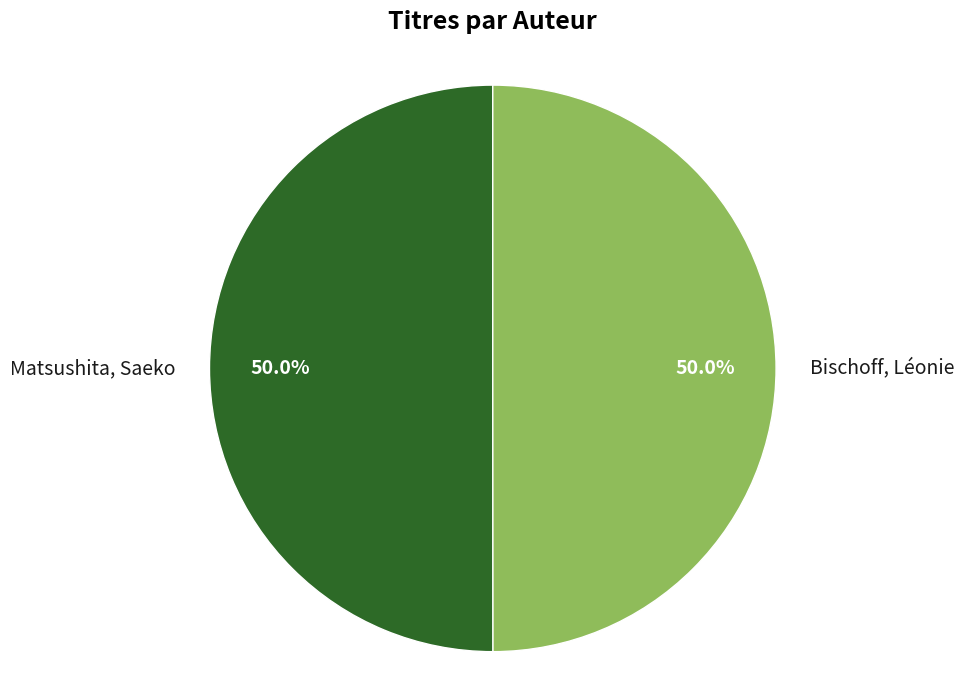

Combined, do Matsushita, Saeko and Bischoff, Léonie account for over 50%?

Yes